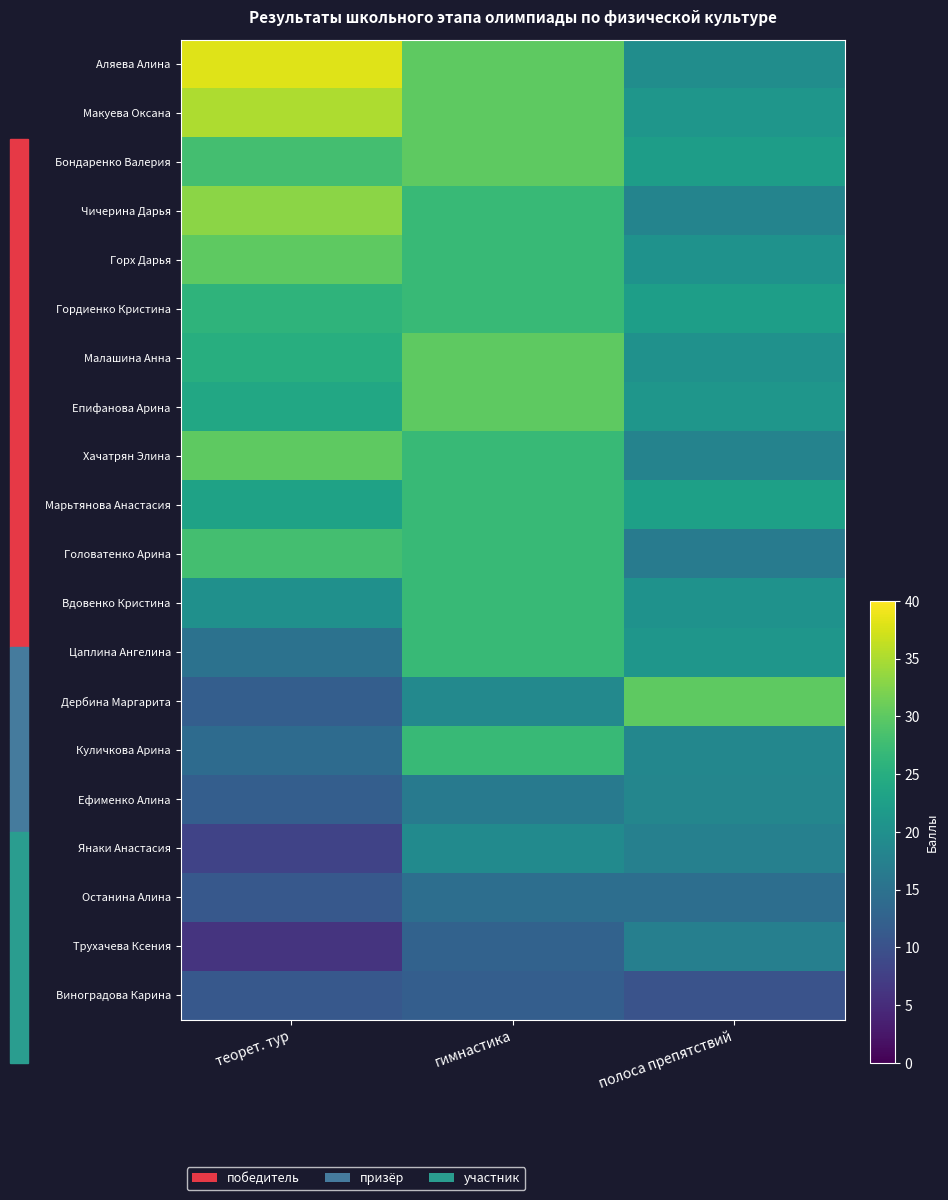

At теорет. тур, list the series in order from smallest to largest.

Трухачева Ксения, Янаки Анастасия, Останина Алина, Виноградова Карина, Дербина Маргарита, Ефименко Алина, Куличкова Арина, Цаплина Ангелина, Вдовенко Кристина, Марьтянова Анастасия, Епифанова Арина, Малашина Анна, Гордиенко Кристина, Бондаренко Валерия, Головатенко Арина, Горх Дарья, Хачатрян Элина, Чичерина Дарья, Макуева Оксана, Аляева Алина